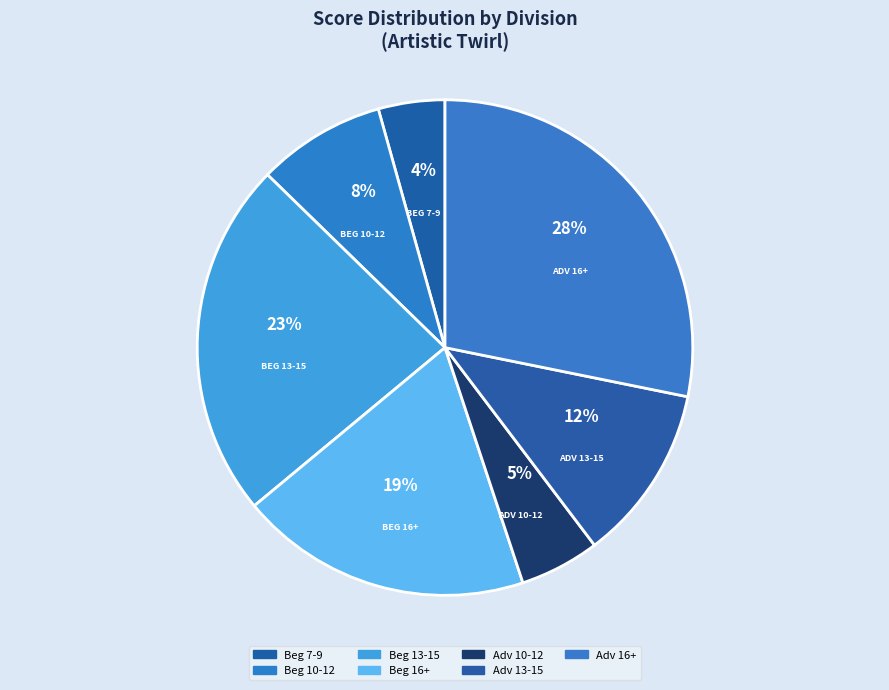

To the nearest percent, what is the difference between the largest and smallest slice percentages?

24%